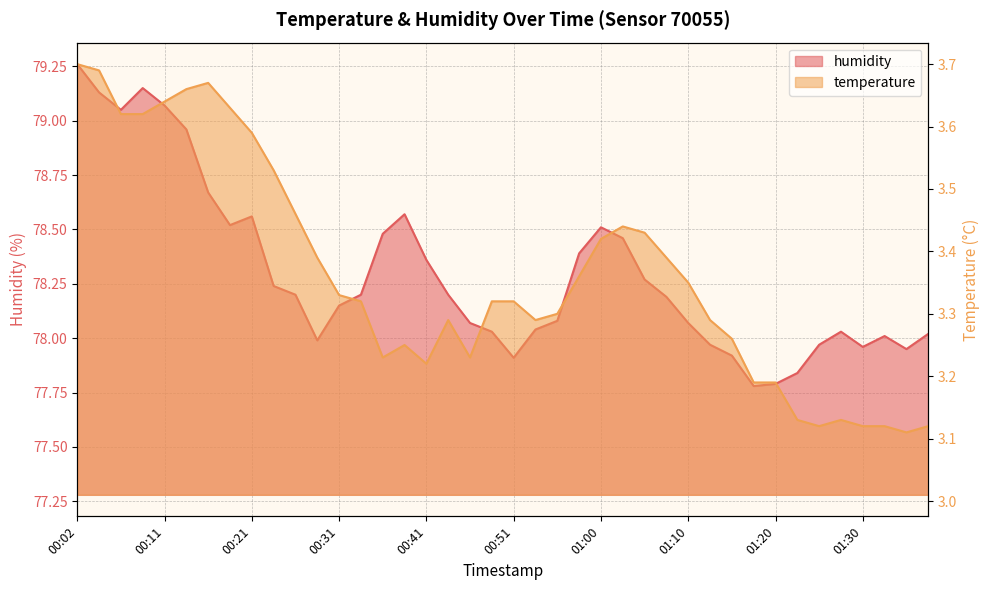

What is the minimum value for humidity?

77.8